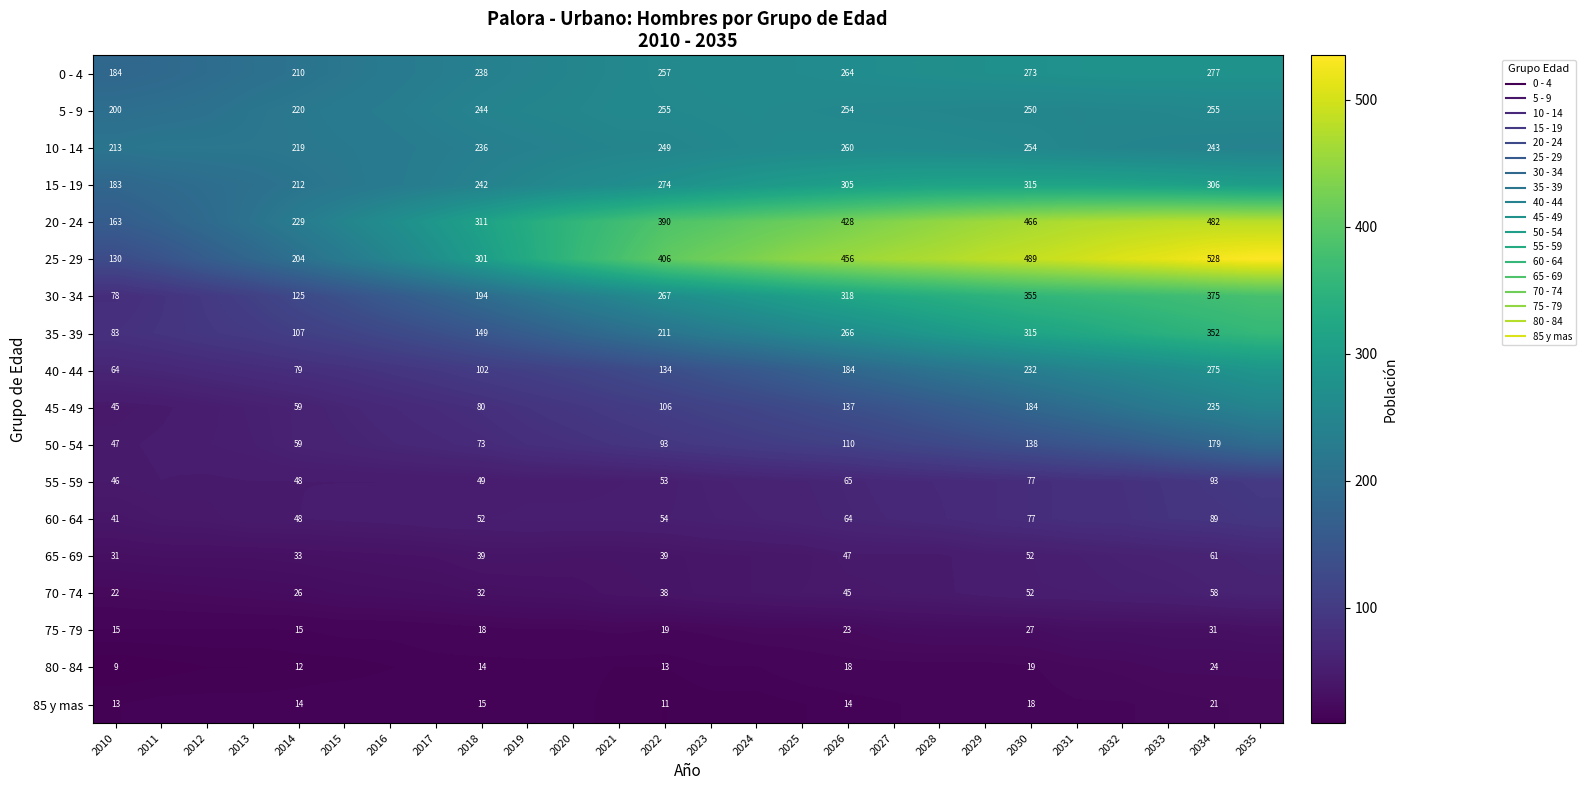

Rank the categories by 60 - 64 value from lowest to highest.

2010, 2011, 2012, 2013, 2014, 2015, 2016, 2017, 2018, 2019, 2020, 2021, 2022, 2023, 2024, 2025, 2026, 2027, 2028, 2029, 2030, 2031, 2032, 2033, 2034, 2035